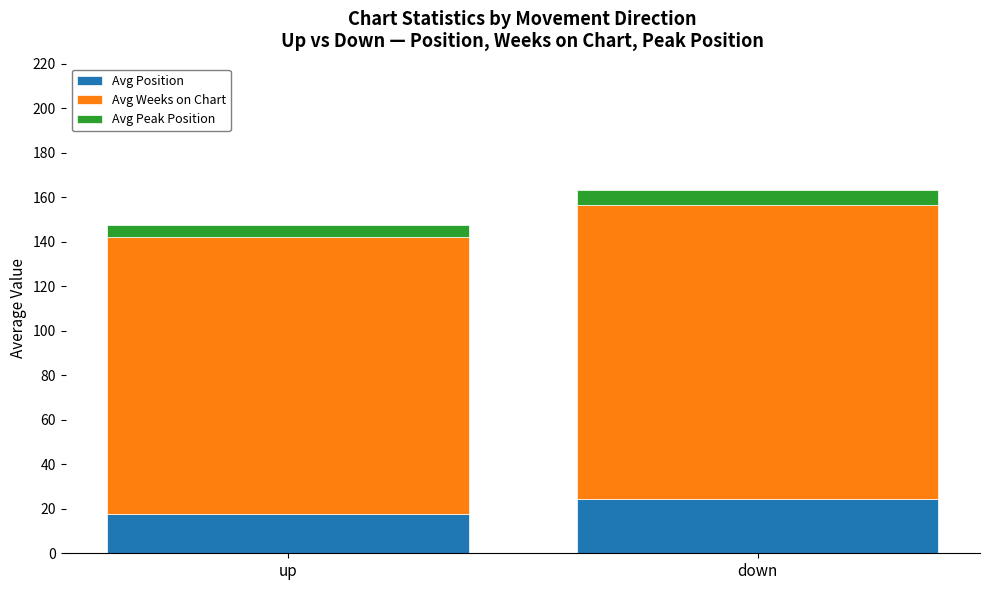

What is the sum of all Avg Position values?

41.7